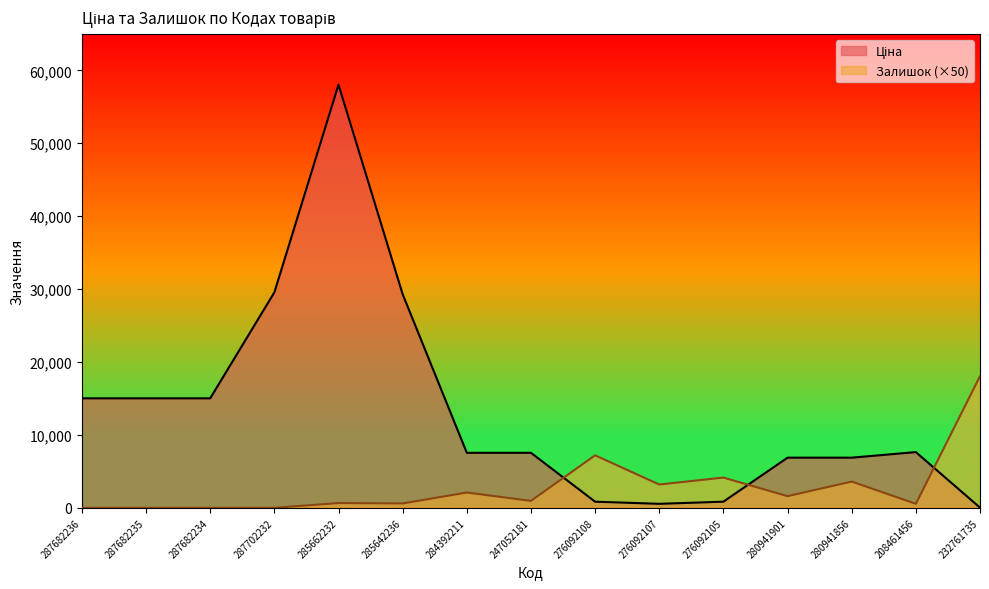

Rank the series by their average value, from highest to lowest.

Ціна, Залишок